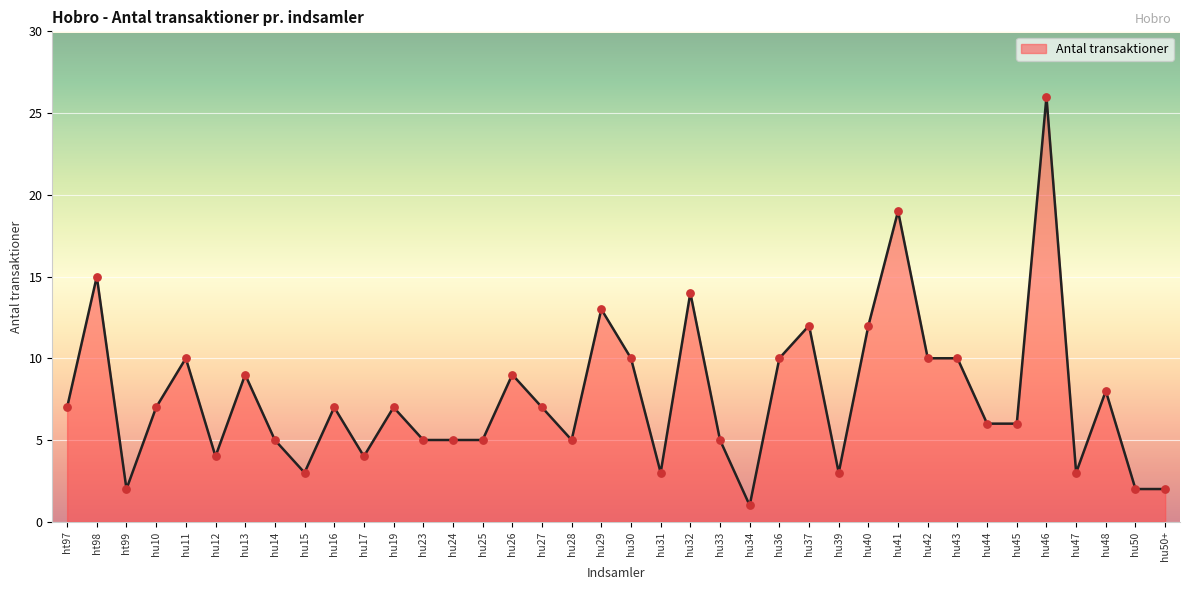

What is the ratio of the value at hu44 to the value at hu10?

0.9